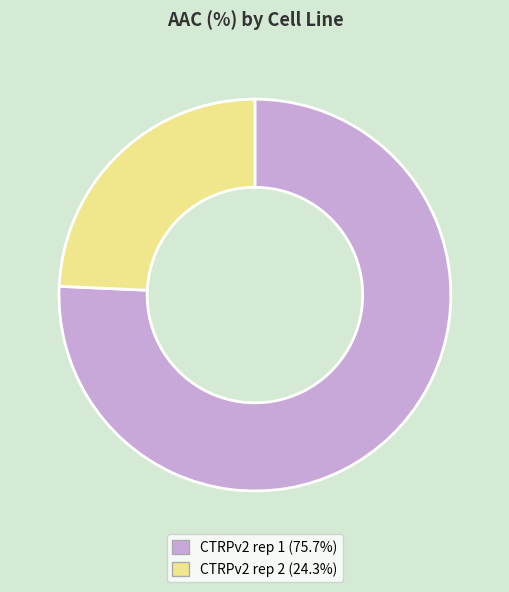

Combined, do CTRPv2 rep 2 and CTRPv2 rep 1 account for over 50%?

Yes